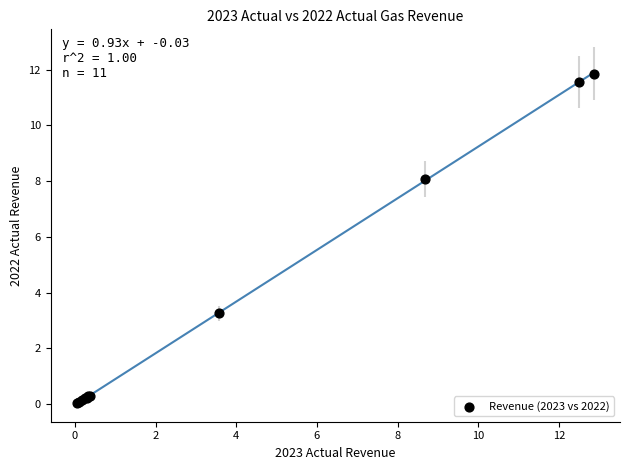

What Y value in the scatter plot is closest to 5?

3.2